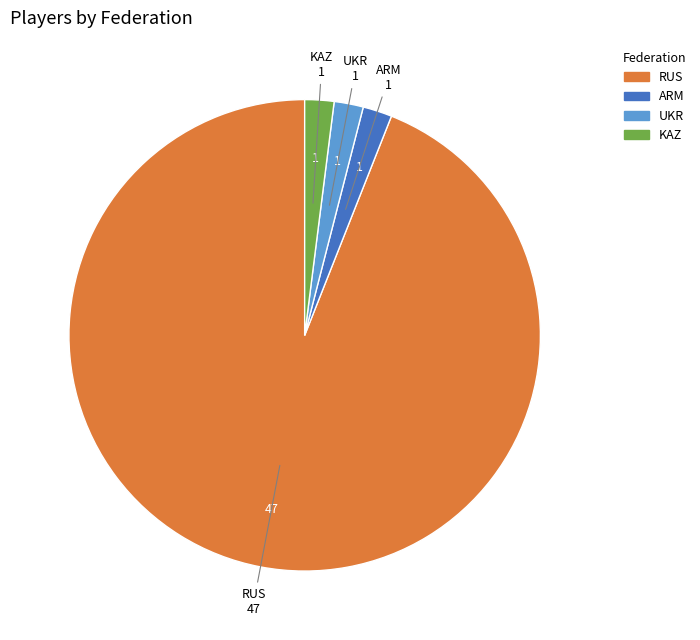

Which category has the biggest portion of the pie?

RUS